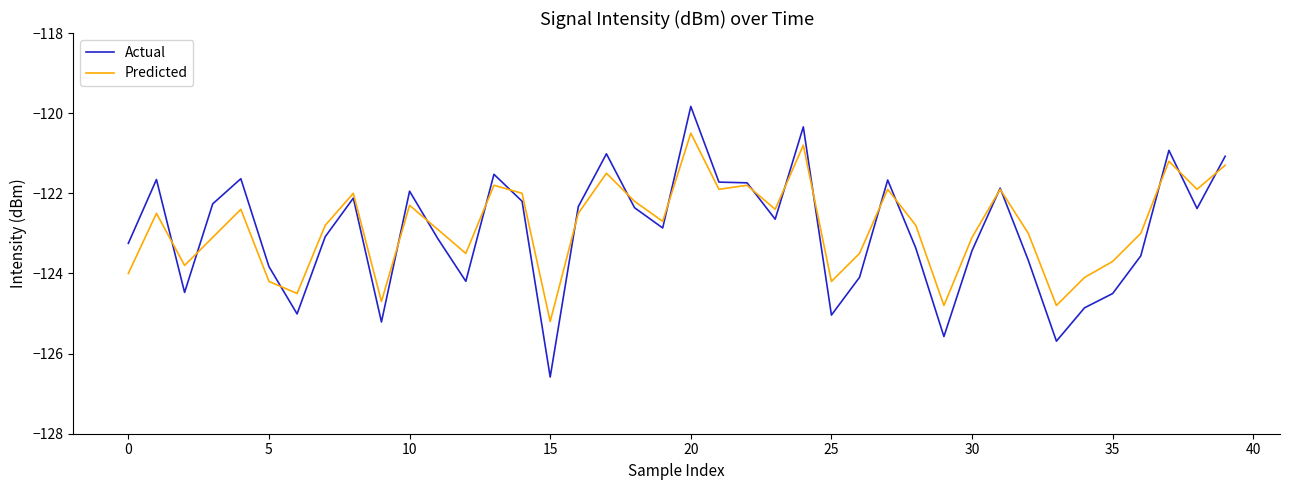

Count the number of categories in the chart.

40